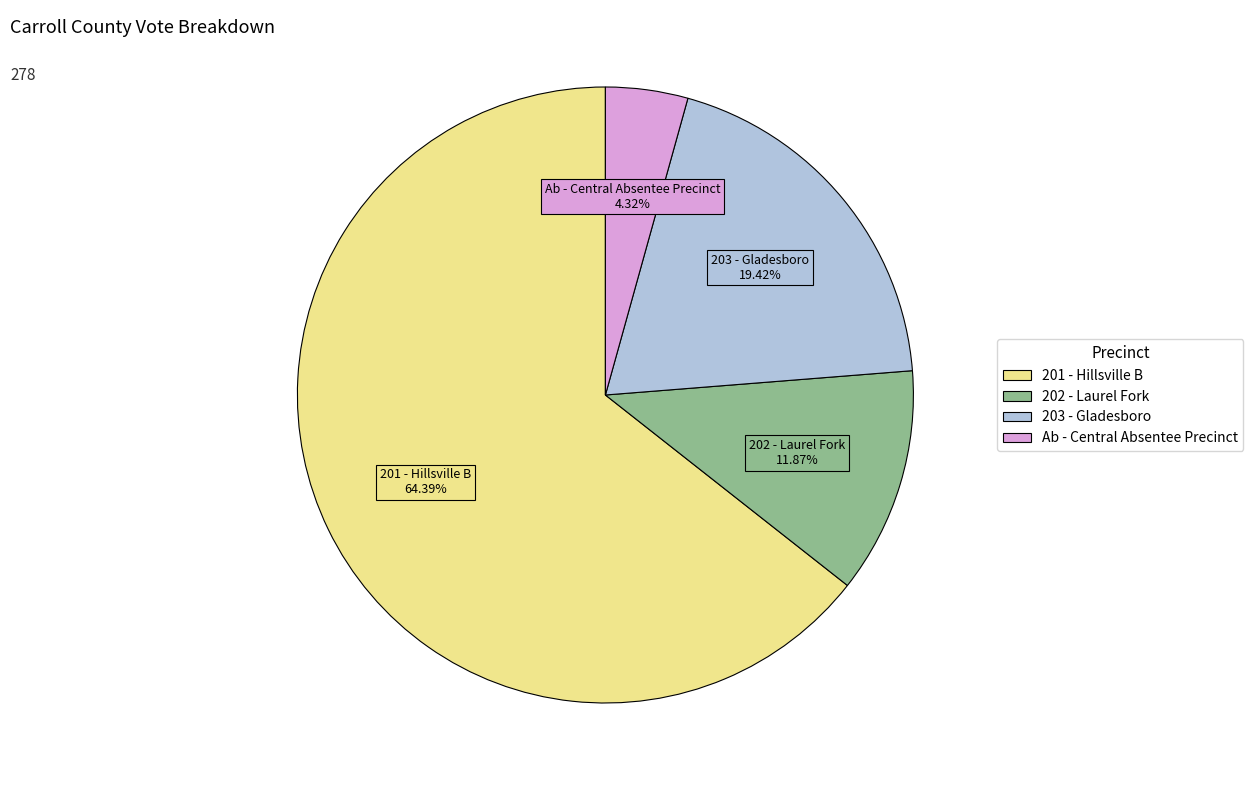

To the nearest percent, what is the average slice percentage?

25%